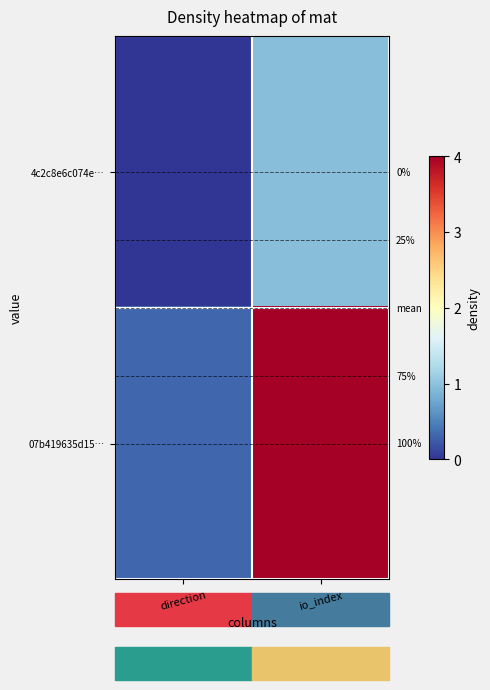

List the series in order of their overall mean, highest first.

07b419635d15…, 4c2c8e6c074e…